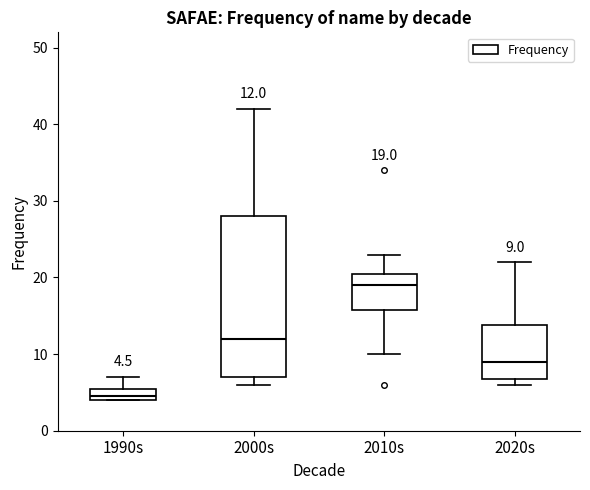

Which box has the lowest median line?

1990s